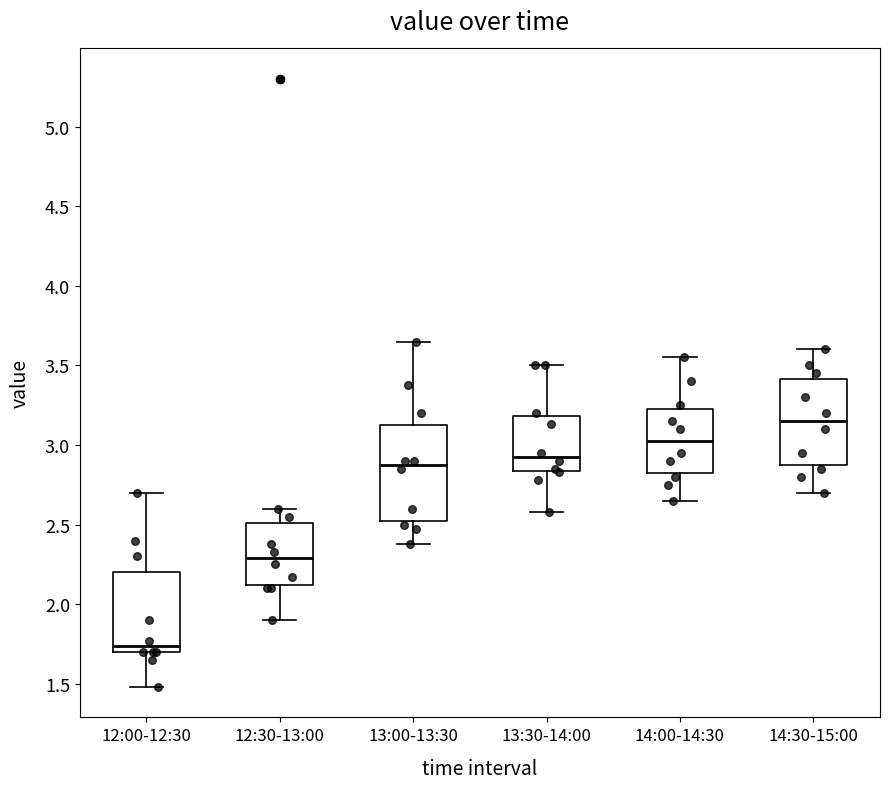

Reading left to right, transcribe this box plot: for each box, give where its median line is, the range the box spans, and where its two whiskers end, as read against the y-axis. The values are not printed on the chart, so give them approximately, as read against the axis.

12:00-12:30: median 1.75, box 1.70 to 2.20, whiskers 1.50 to 2.70
12:30-13:00: median 2.30, box 2.10 to 2.50, whiskers 1.90 to 2.60
13:00-13:30: median 2.90, box 2.55 to 3.15, whiskers 2.40 to 3.65
13:30-14:00: median 2.95, box 2.85 to 3.20, whiskers 2.60 to 3.50
14:00-14:30: median 3.05, box 2.85 to 3.25, whiskers 2.65 to 3.55
14:30-15:00: median 3.15, box 2.90 to 3.40, whiskers 2.70 to 3.60